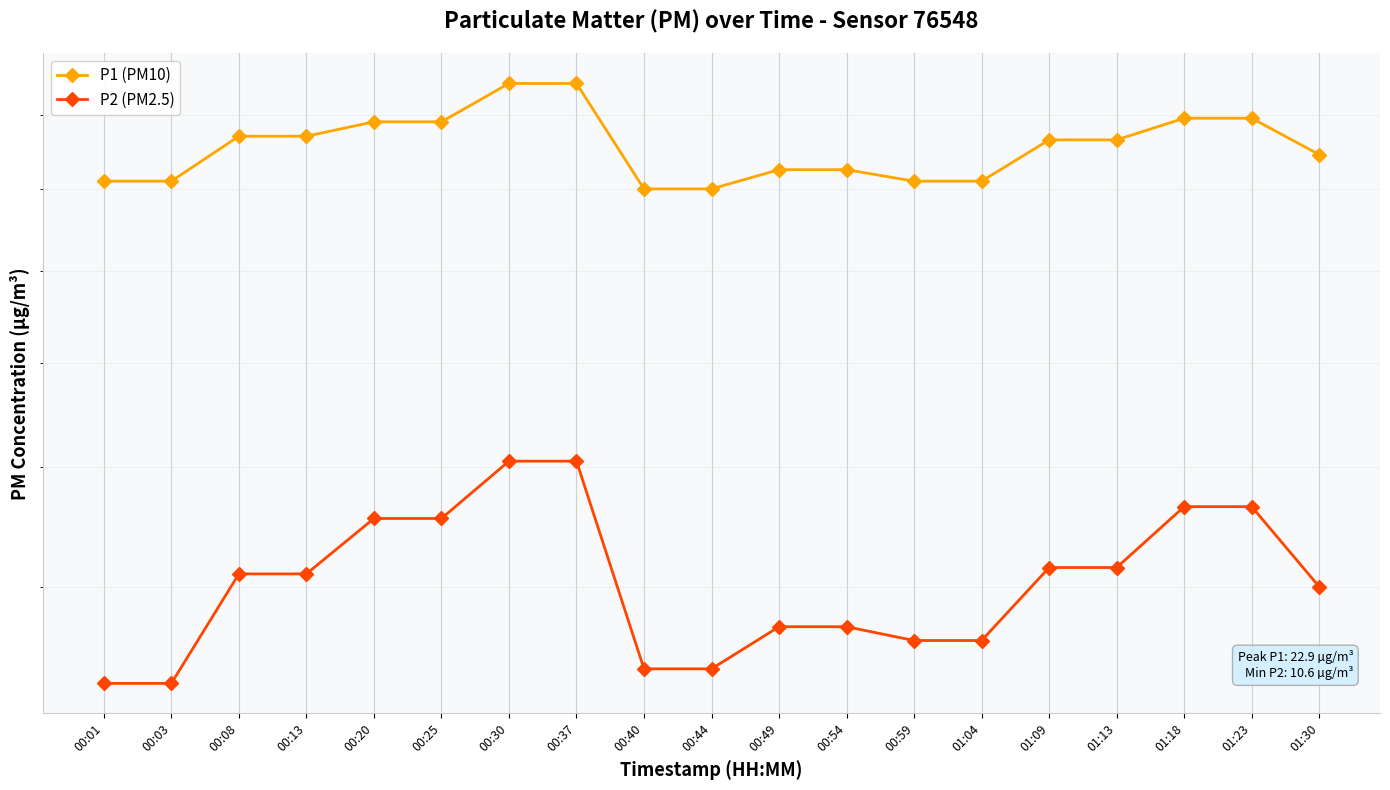

True or false: P2 (PM2.5) has a value of 18.0 at 01:13.

False